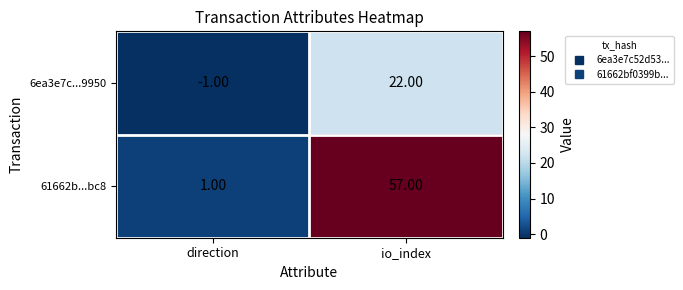

At which label is 61662b...bc8 closest to 29?

direction